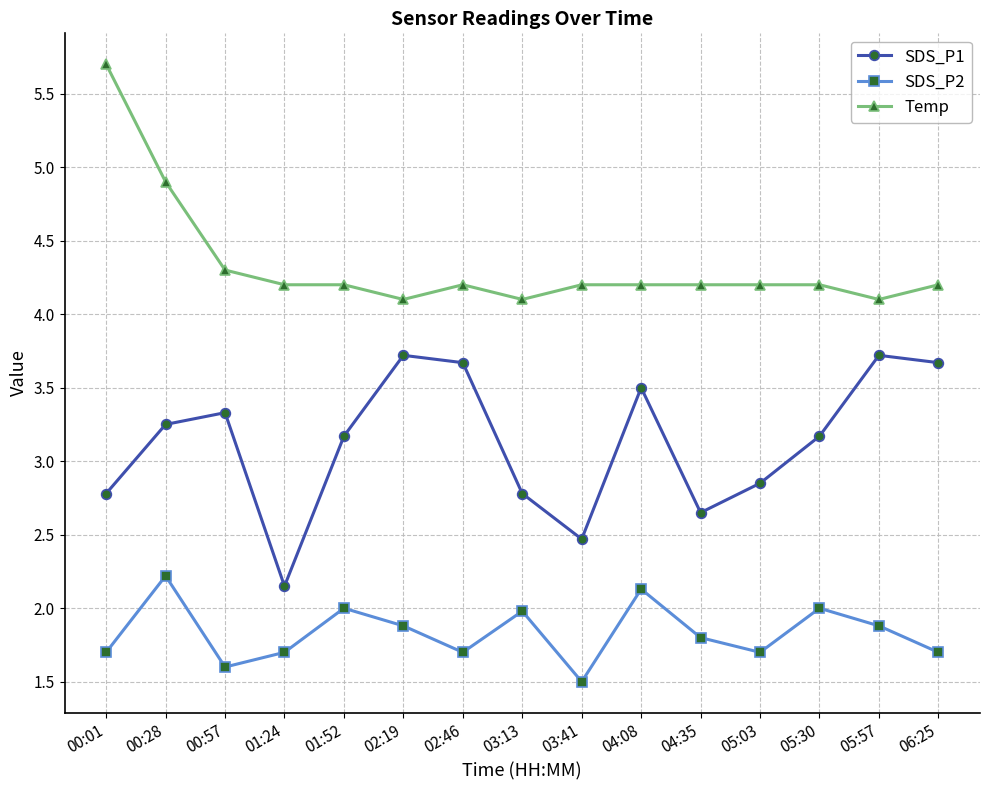

What is the label of the 6th point from the right?

04:08